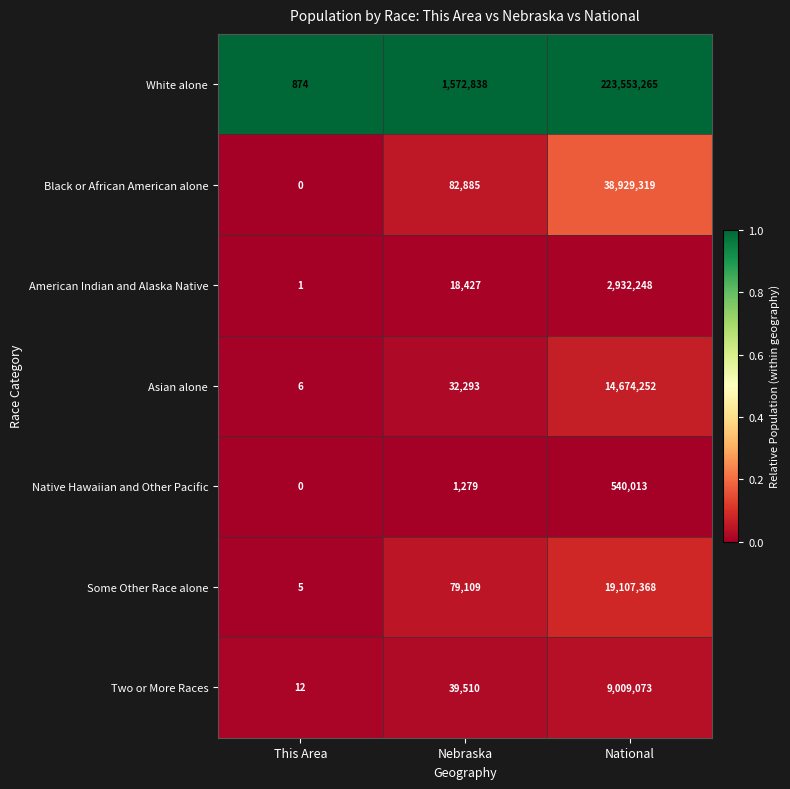

The Two or More Races series shows 12 at This Area. True or false?

True